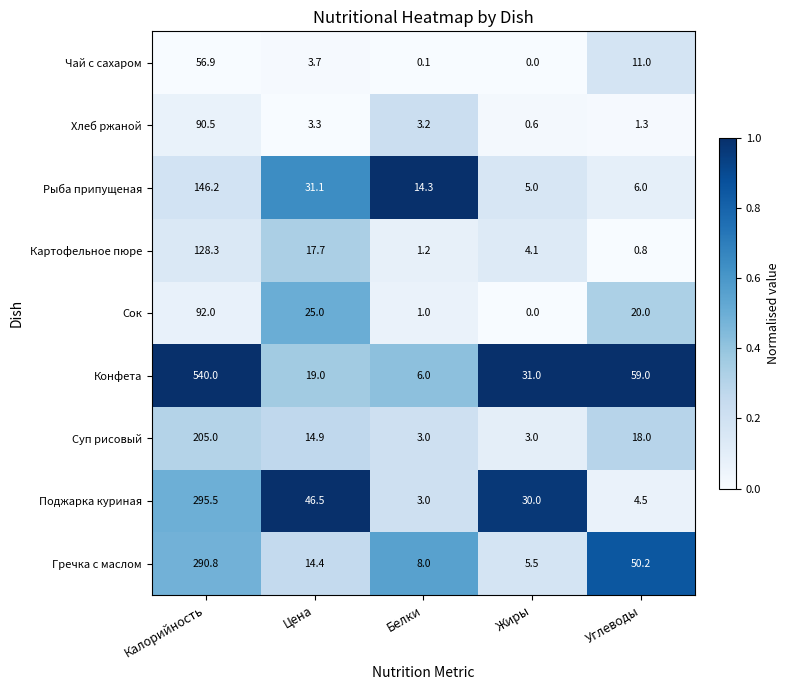

How many data points does each series have?

5